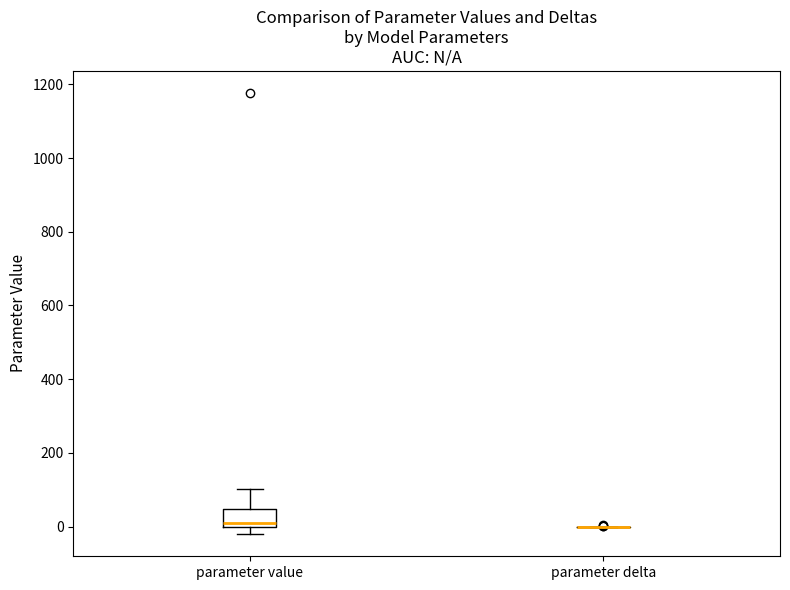

Where is the lower edge of the box for parameter value on the y-axis? The values are not printed on the chart, so give them approximately, as read against the axis.

0